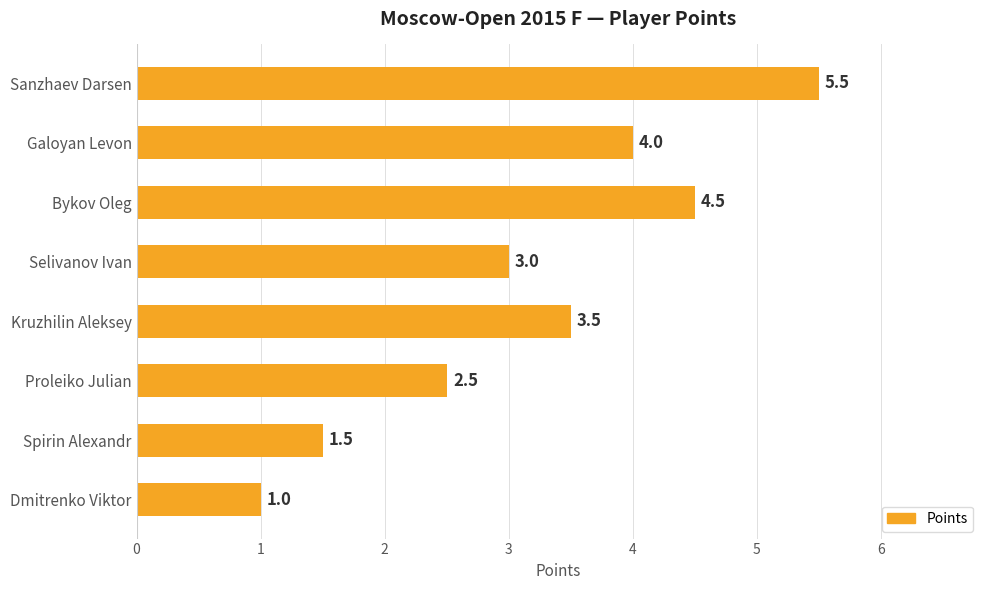

Is it true that the value at Proleiko Julian is 3.9?

False